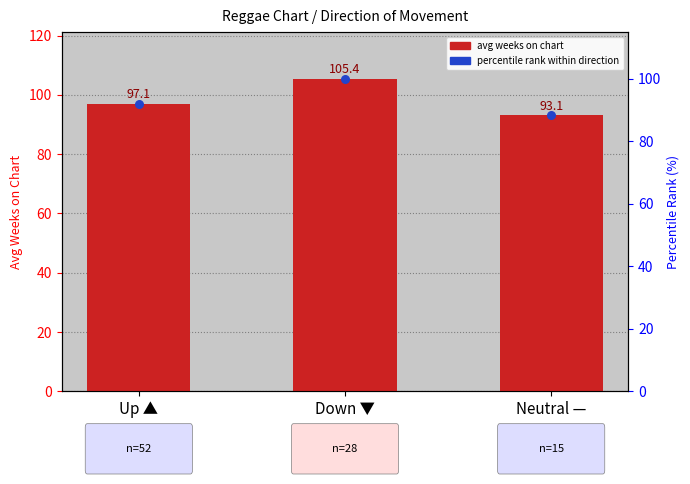

Which series has the widest spread of Y values?

avg weeks on chart